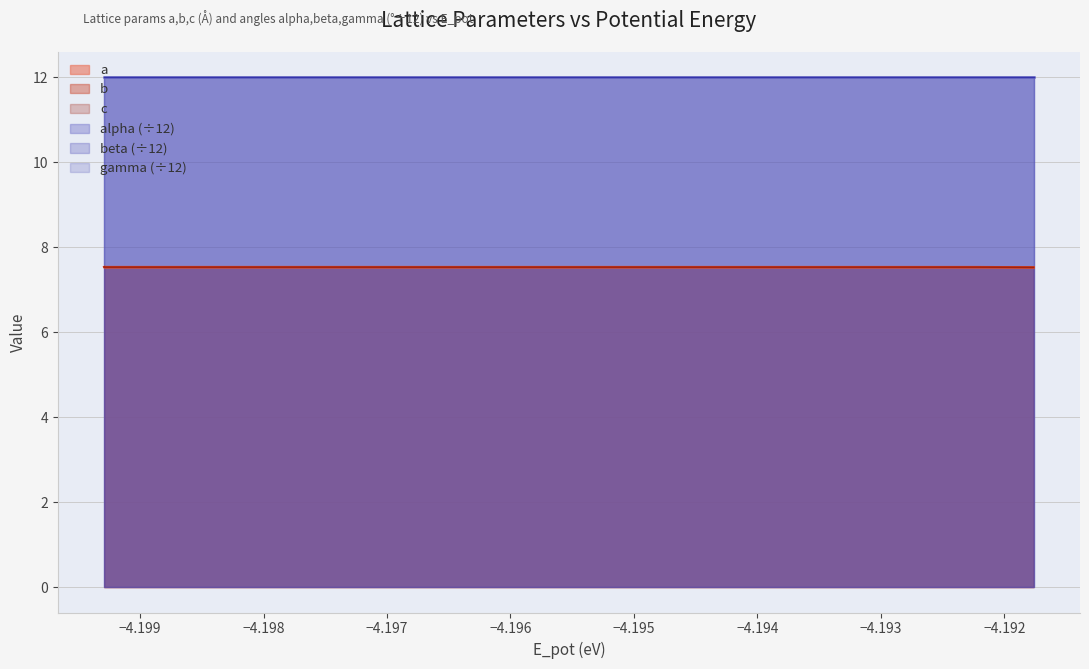

Does the chart display data point markers on the line(s)?

No